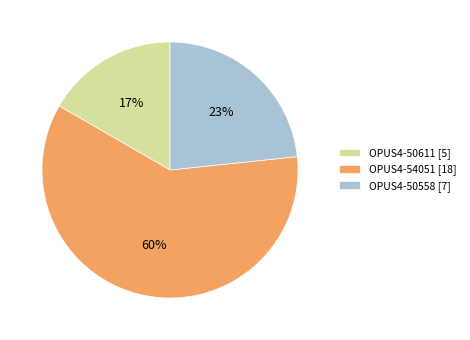

Rank the categories by value from highest to lowest.

OPUS4-54051, OPUS4-50558, OPUS4-50611